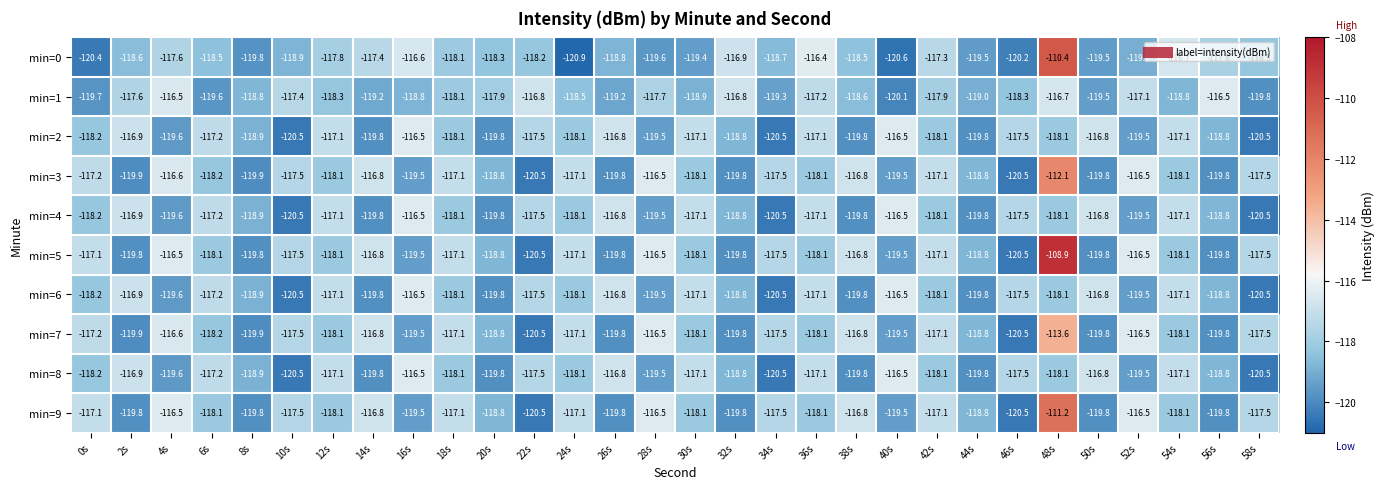

What is the difference between the min=3 values at 14s and 34s?

0.7